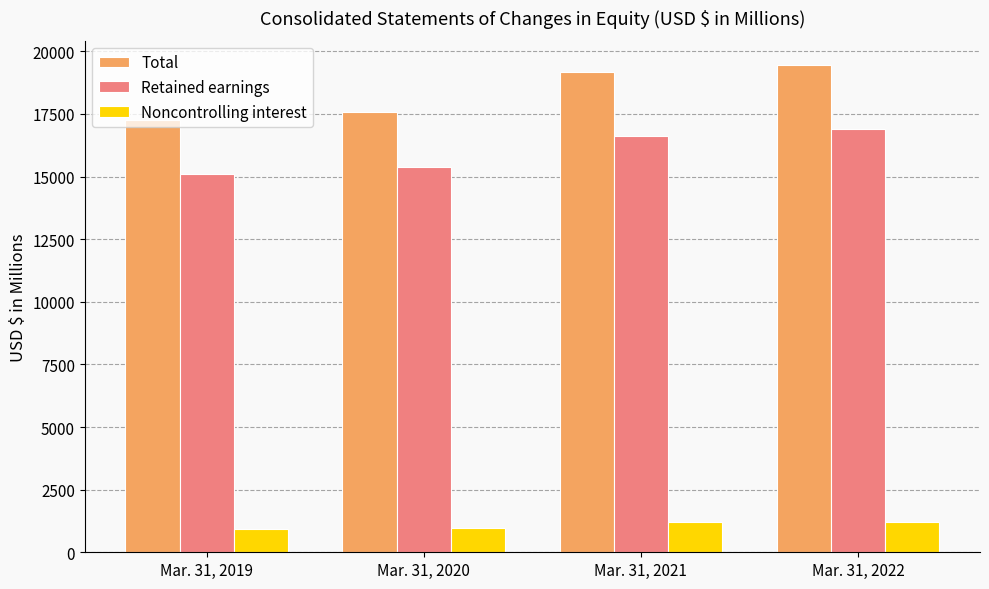

Rank the categories by Noncontrolling interest value from highest to lowest.

Mar. 31, 2022, Mar. 31, 2021, Mar. 31, 2020, Mar. 31, 2019